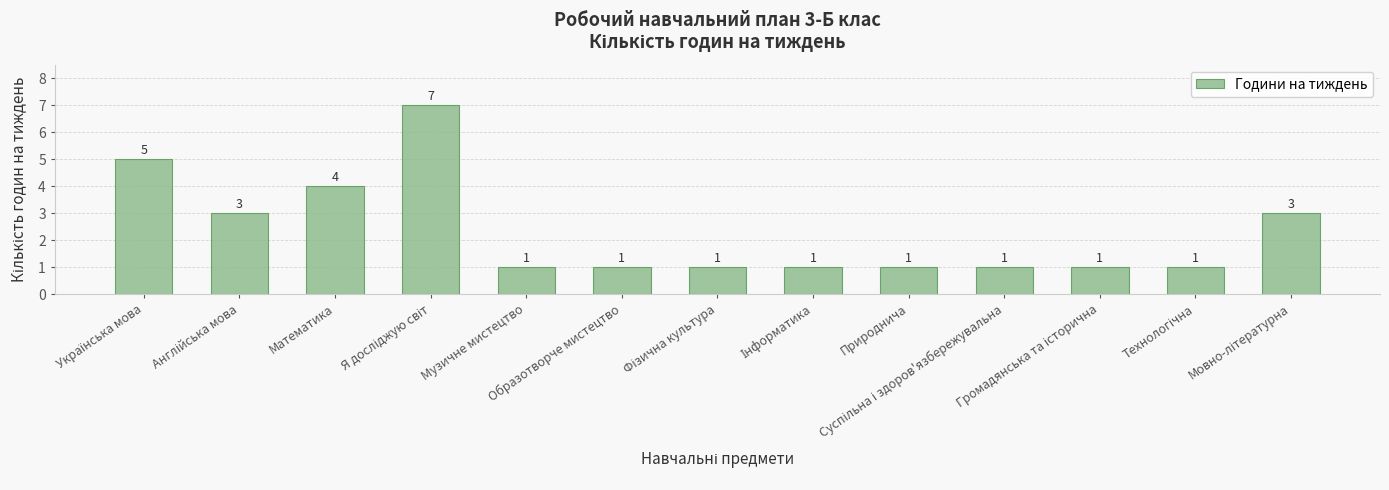

What is the value of the 8th bar from the left?

1